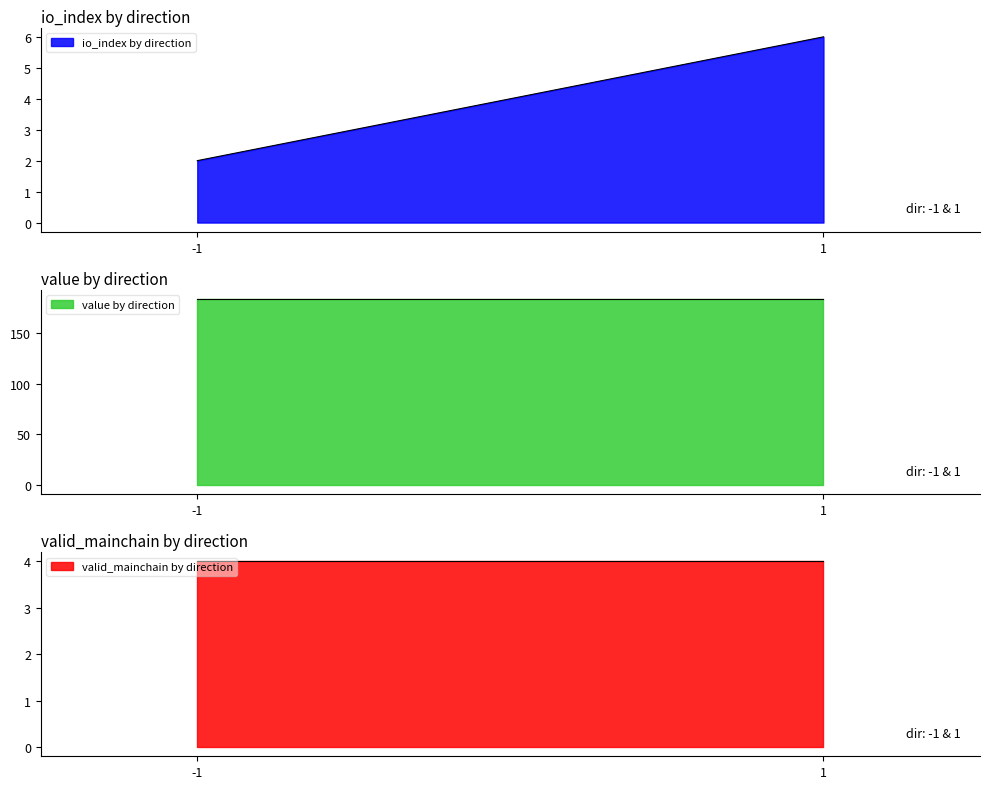

The value of io_index by direction at -1 is 2. True or false?

True